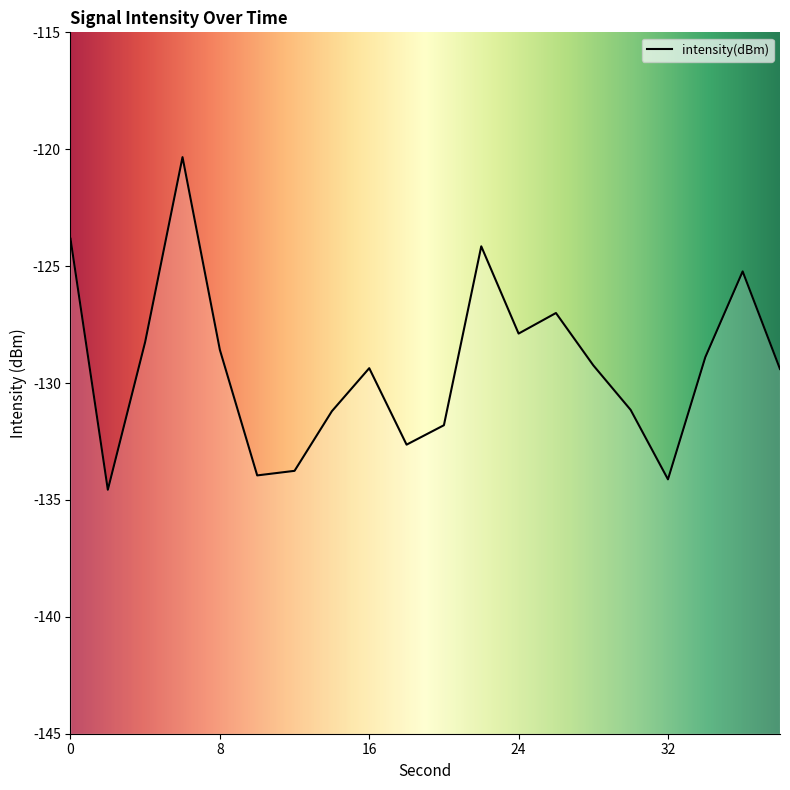

Is it true that the value at 26 is -127.0?

True